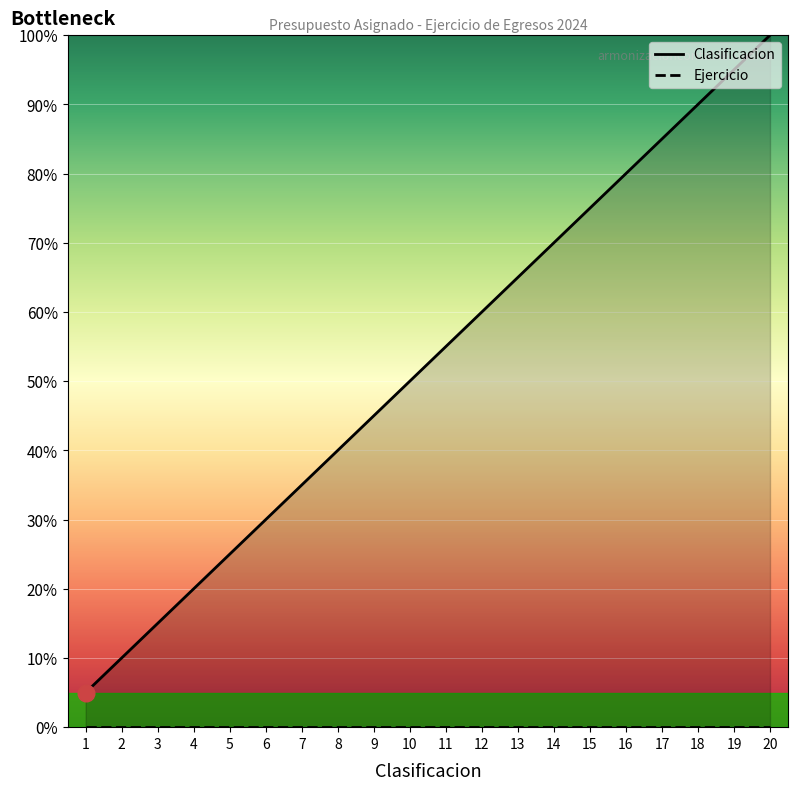

Reading right to left, transcribe all the data shown in this chart.

20=100.0	19=95.0	18=90.0	17=85.0	16=80.0	15=75.0	14=70.0	13=65.0	12=60.0	11=55.0	10=50.0	9=45.0	8=40.0	7=35.0	6=30.0	5=25.0	4=20.0	3=15.0	2=10.0	1=5.0